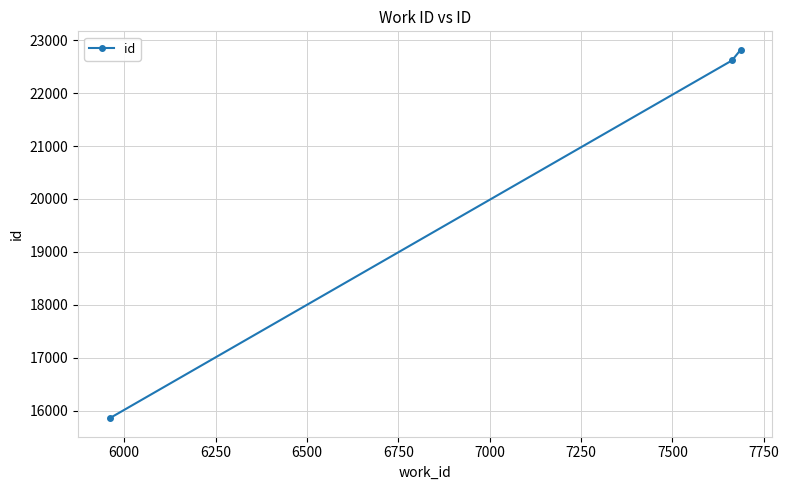

What is the smallest value displayed?

15853